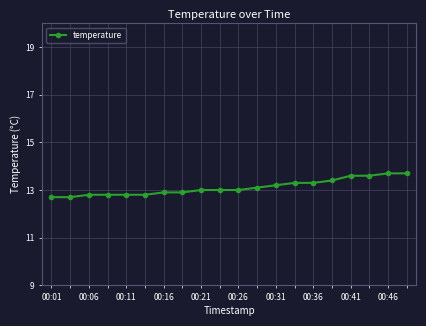

What is the difference between the second highest and second lowest values?

1.0